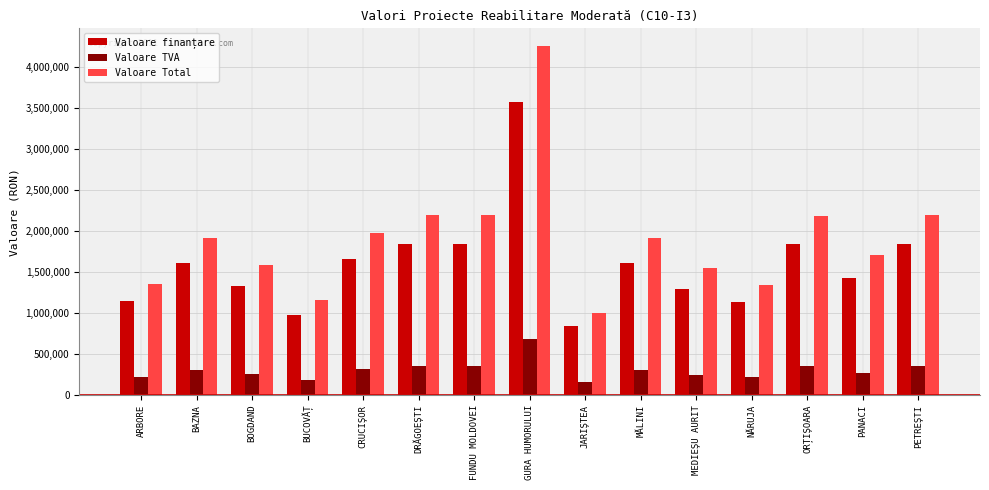

Are the bars horizontal?

No